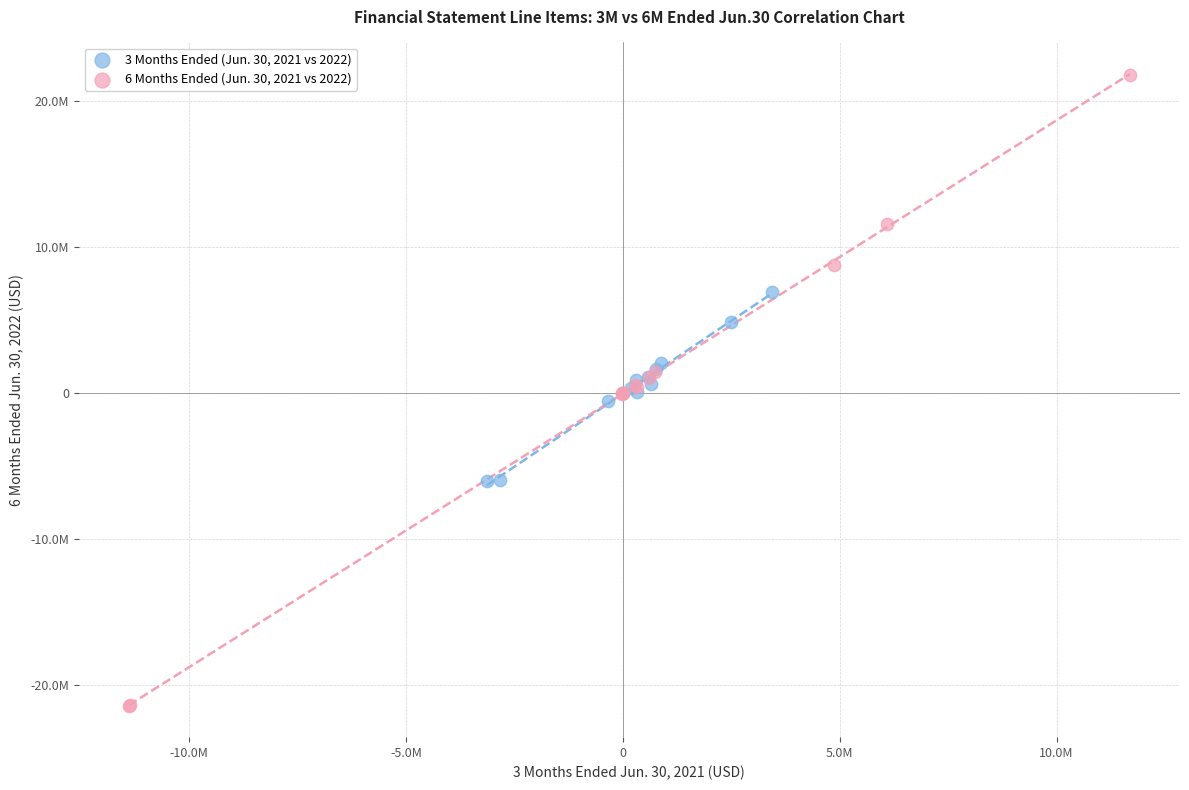

What are all the series names shown in the legend?

3 Months Ended (Jun. 30, 2021 vs 2022), 6 Months Ended (Jun. 30, 2021 vs 2022)